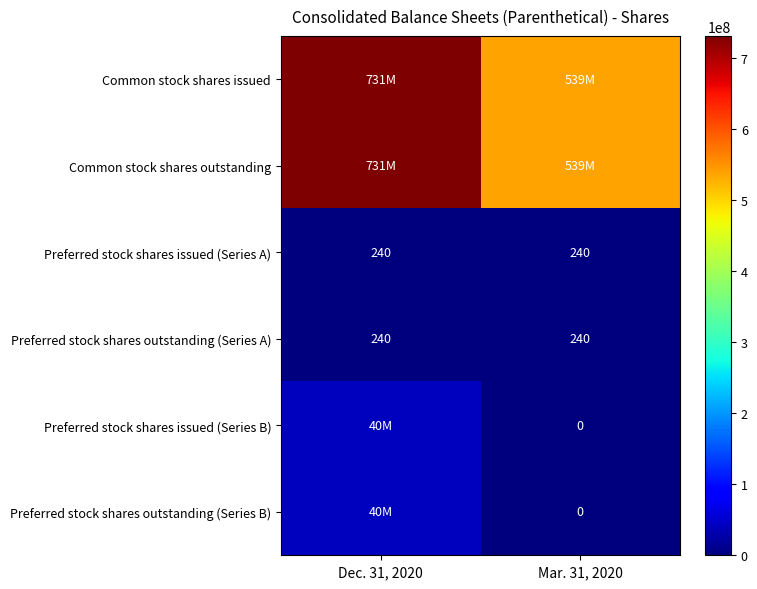

What is the sum of the Preferred stock shares outstanding (Series A) values at Mar. 31, 2020 and Dec. 31, 2020?

480